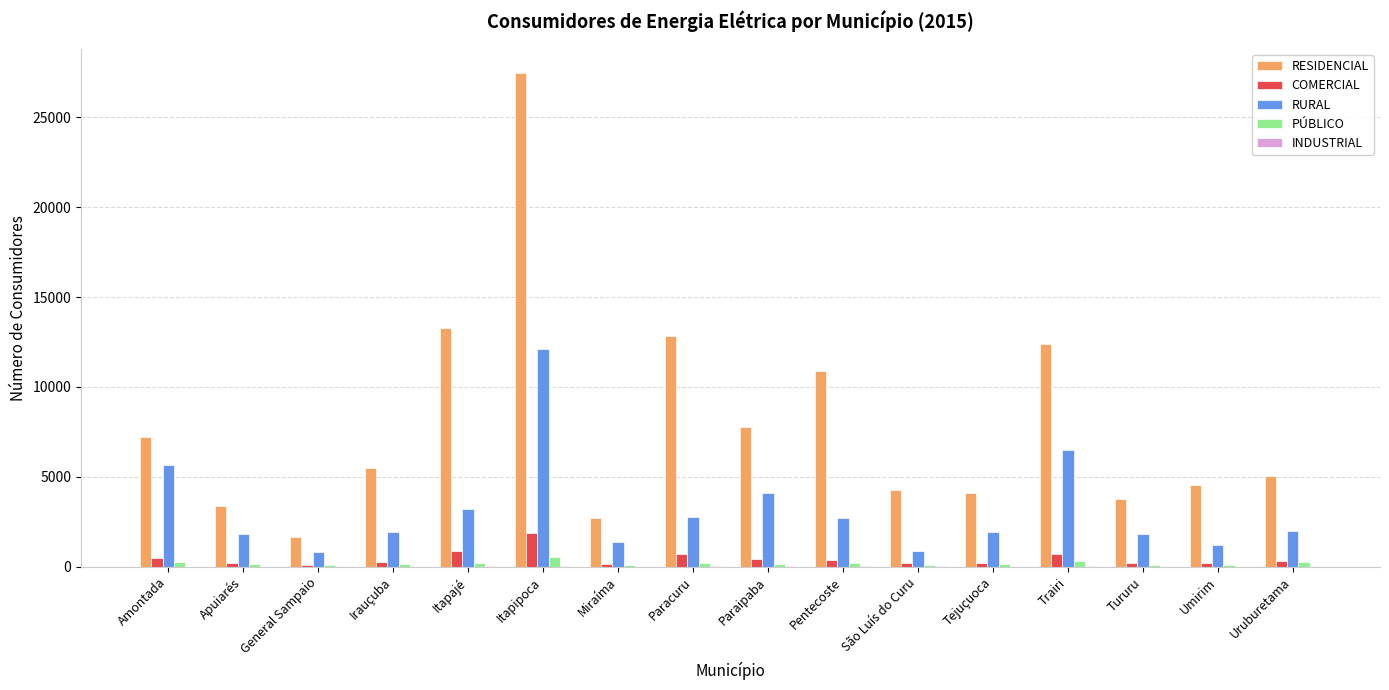

How many groups of bars are there?

16